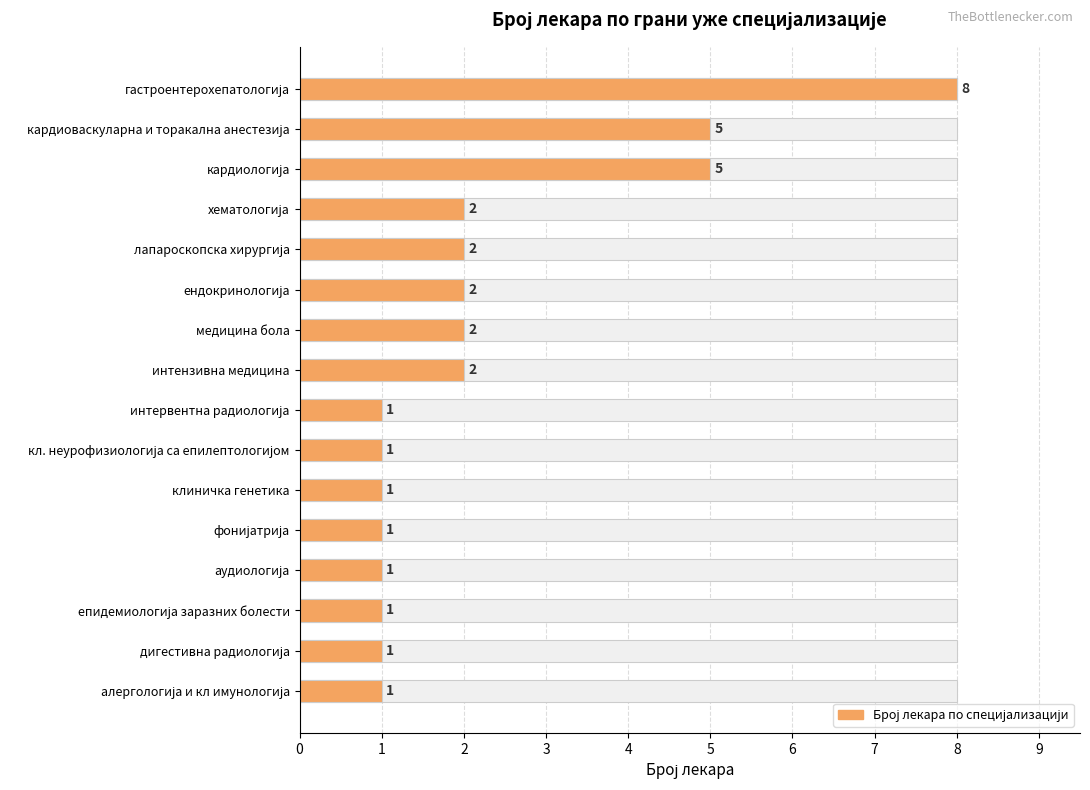

How many values are below 2?

8